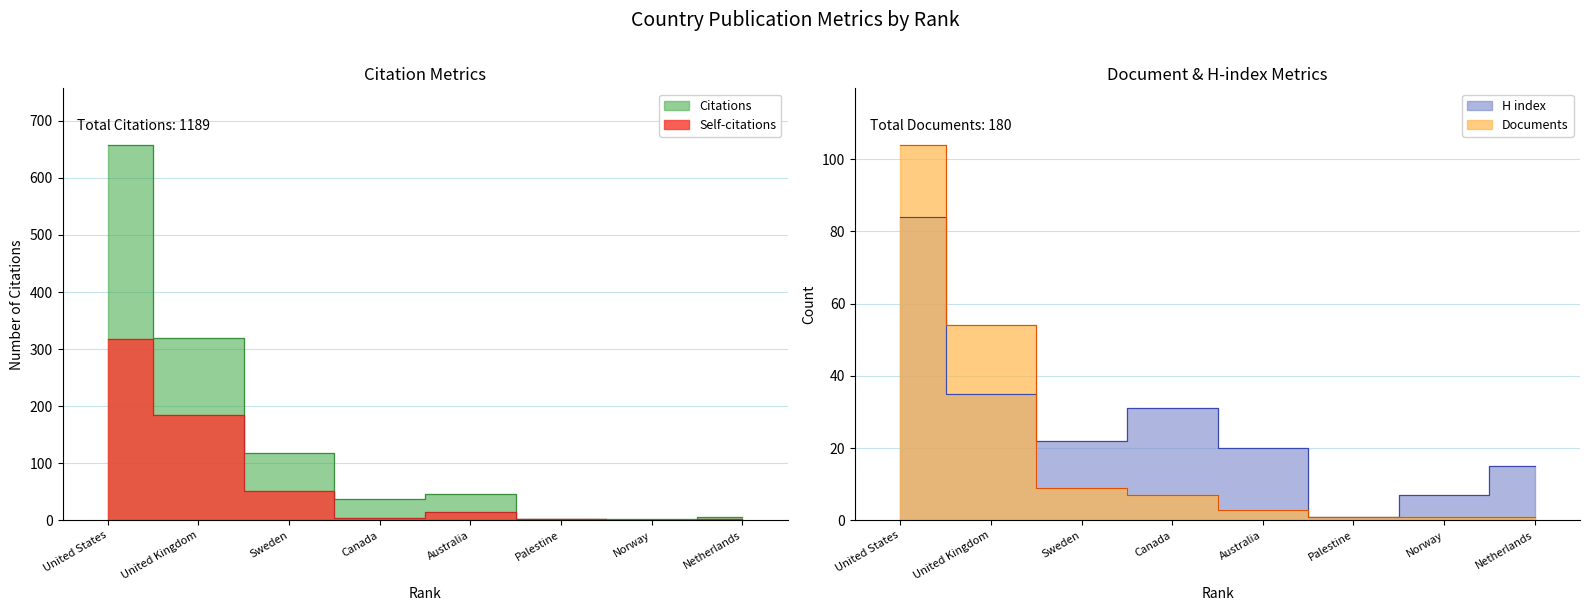

What is the value of the Citations point at the 1st from the left?

658